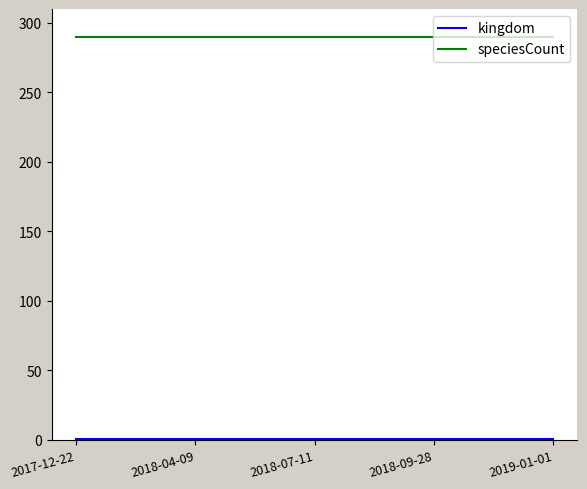

True or false: speciesCount has more than 2 interior local peaks.

False